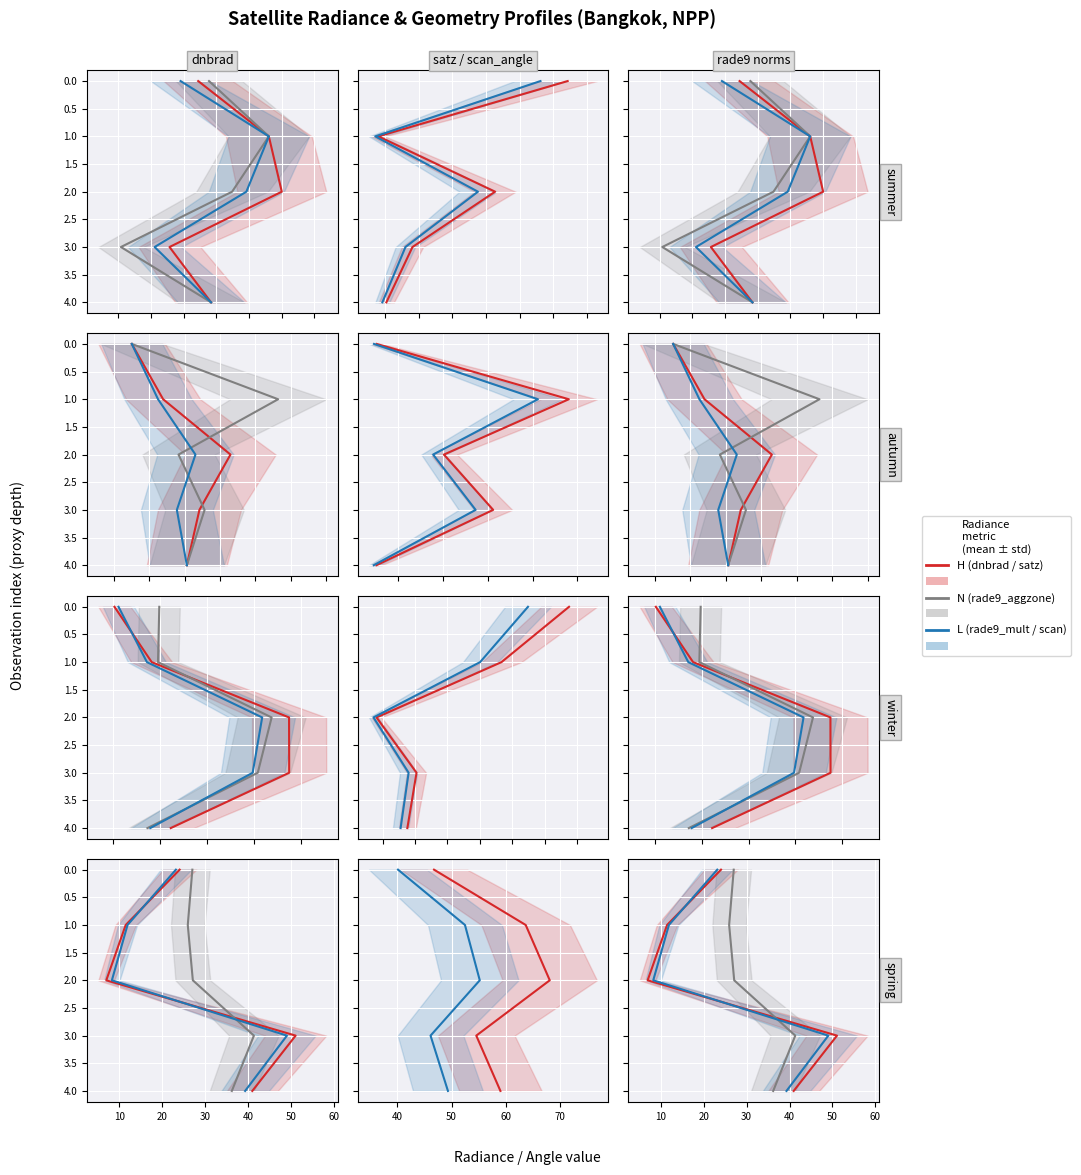

How many data points in scan_angle (L) are above 2?

2